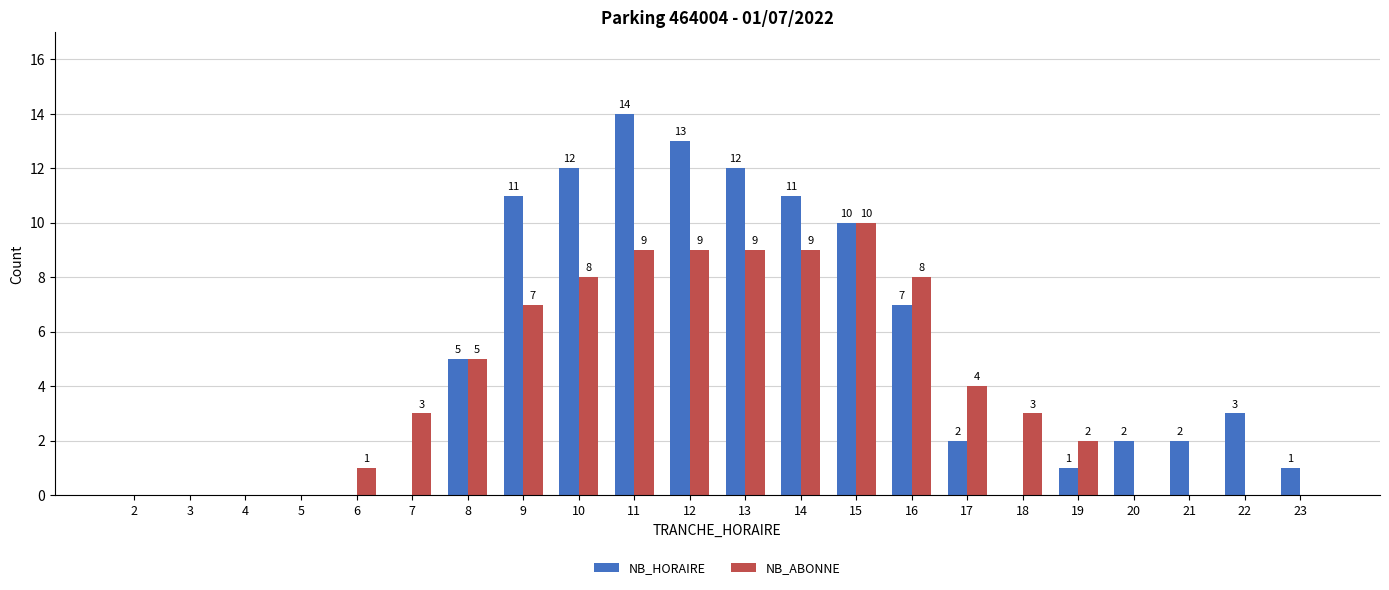

How many categories are shown in the chart?

22